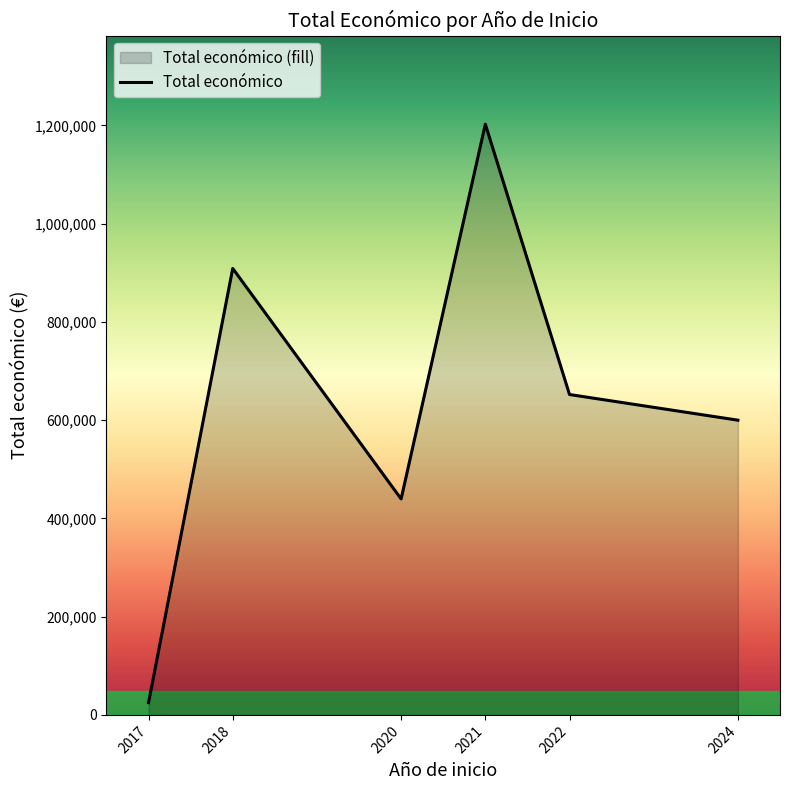

What is the value of the 3rd point from the left?

439594